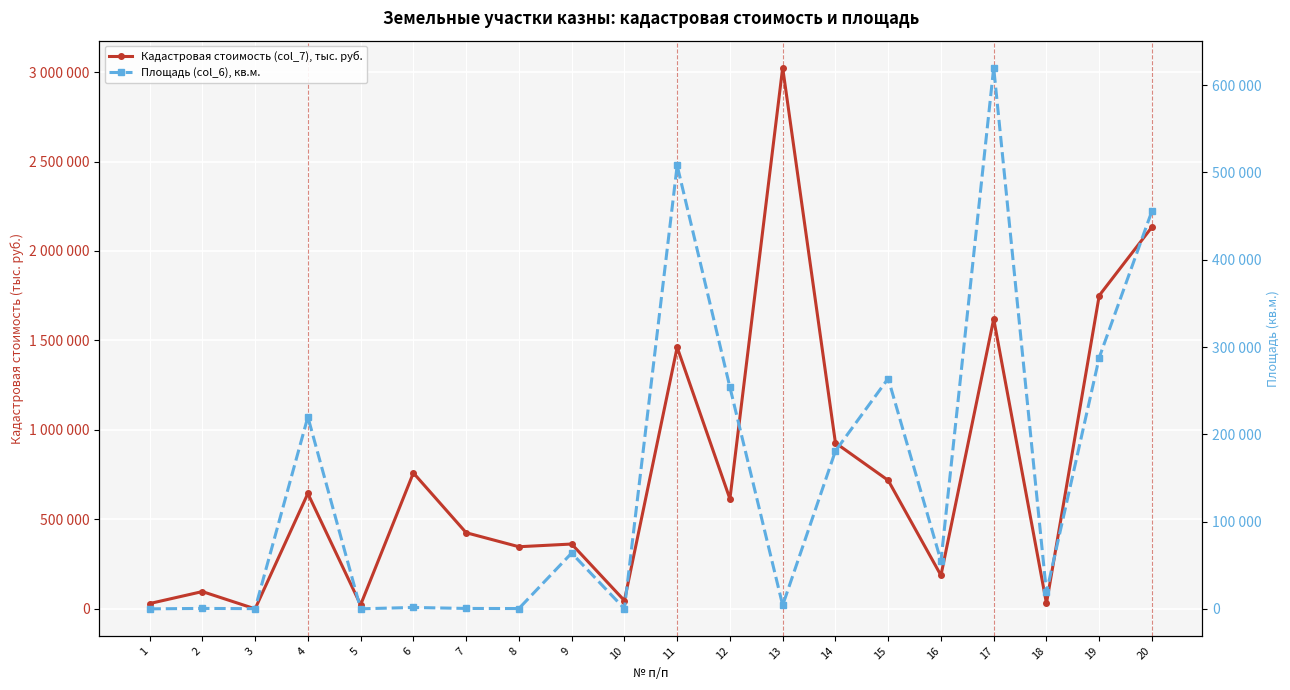

Reading left to right, extract all data points from this chart.

Кадастровая стоимость (col_7), тыс. руб.: 29512.8	96516.0	0.0	644688.0	22406.0	759694.9	425577.9	347107.5	362240.0	46123.5	1461880.0	614360.0	3024289.3	927720.0	718080.0	187000.0	1620100.0	30400.0	1751040.0	2134080.0
Площадь (col_6), кв.м.: 144.0	630.0	370.0	220000.0	200.0	1730.0	602.0	491.0	64000.0	326.0	508000.0	254000.0	4278.0	181000.0	264000.0	55000.0	620000.0	19000.0	288000.0	456000.0